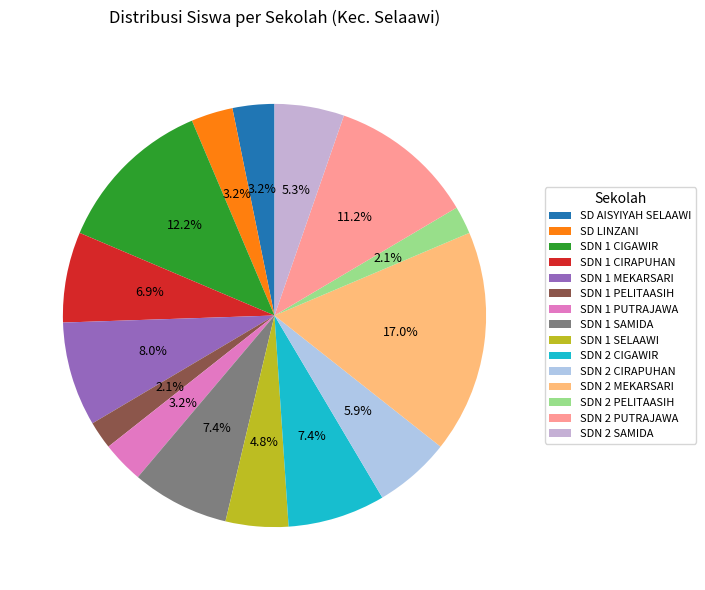

To the nearest percent, what is the average slice percentage?

7%